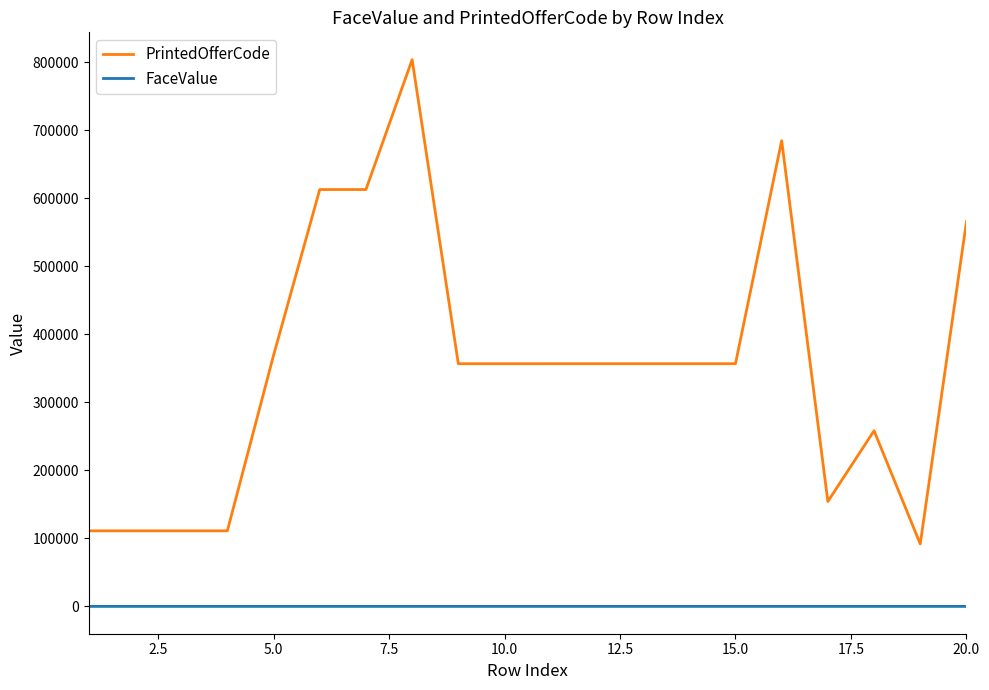

Which series has the largest total across all categories?

PrintedOfferCode